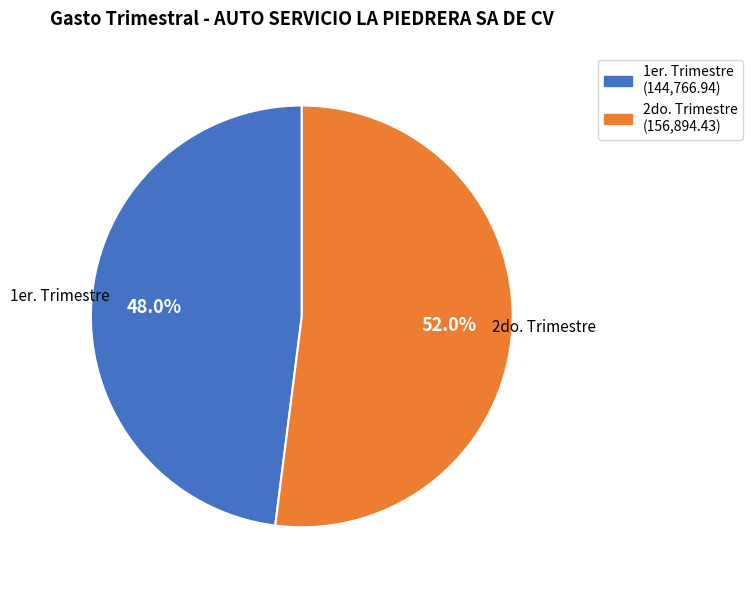

Is the sum of 2do. Trimestre and 1er. Trimestre greater than half?

Yes